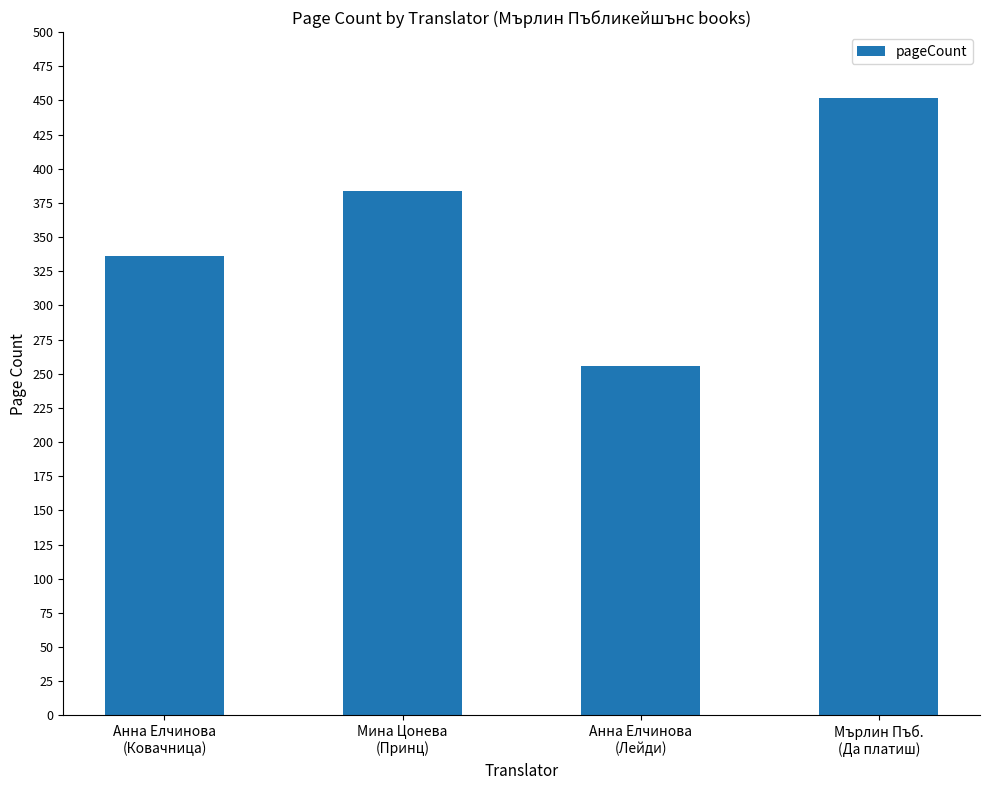

What is the label of the 2nd bar from the right?

Анна Елчинова
(Лейди)